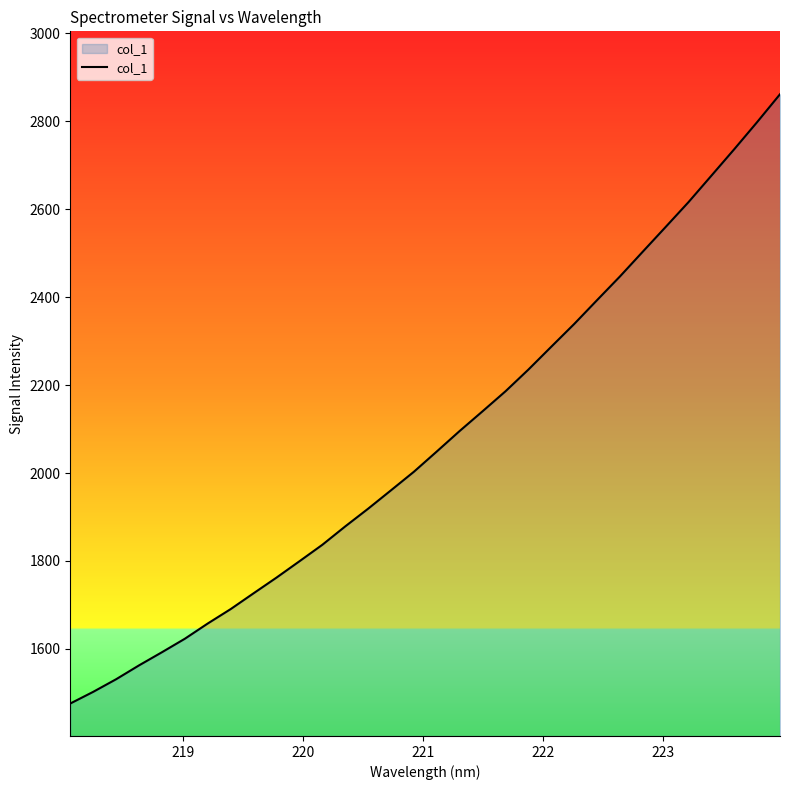

What is the smallest value displayed?

1475.8